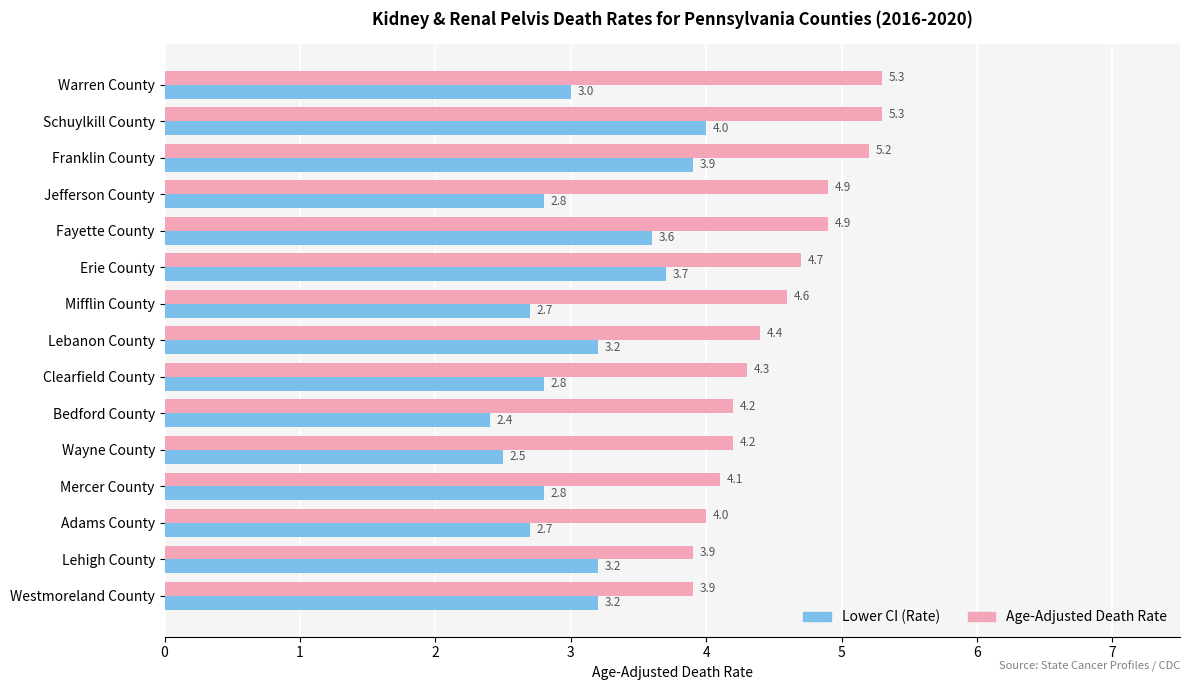

What is the sum of all Lower CI (Rate) values?

46.5